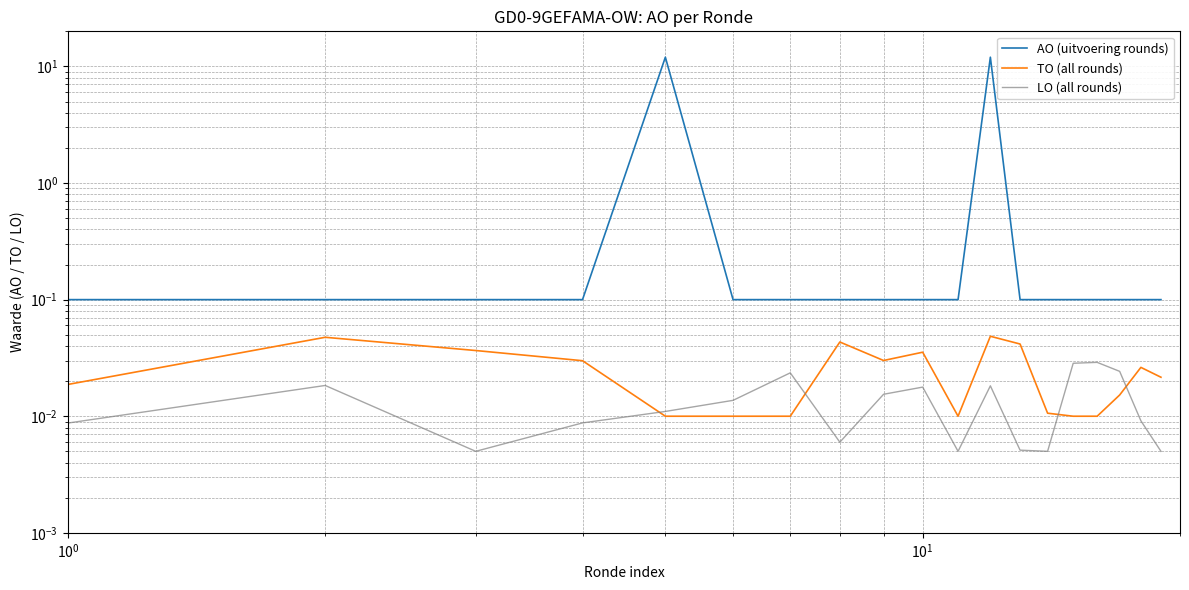

Reading left to right, transcribe all the data shown in this chart.

AO (uitvoering rounds): 0.1	0.1	0.1	0.1	12.0	0.1	0.1	0.1	0.1	0.1	0.1	12.0	0.1	0.1	0.1	0.1	0.1	0.1	0.1
TO (all rounds): 0.0	0.0	0.0	0.0	0.0	0.0	0.0	0.0	0.0	0.0	0.0	0.0	0.0	0.0	0.0	0.0	0.0	0.0	0.0
LO (all rounds): 0.0	0.0	0.0	0.0	0.0	0.0	0.0	0.0	0.0	0.0	0.0	0.0	0.0	0.0	0.0	0.0	0.0	0.0	0.0